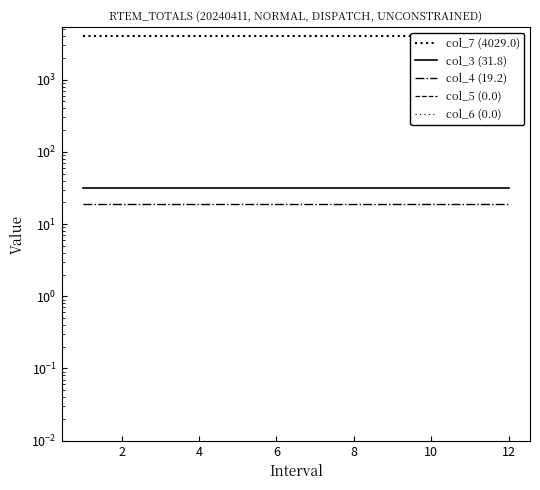

Reading right to left, list all the values displayed in this chart.

col_7 (4029.0): 4029.0	4029.0	4029.0	4029.0	4029.0	4029.0	4029.0	4029.0	4029.0	4029.0	4029.0	4029.0
col_3 (31.8): 31.8	31.8	31.8	31.8	31.8	31.8	31.8	31.8	31.8	31.8	31.8	31.8
col_4 (19.2): 19.2	19.2	19.2	19.2	19.2	19.2	19.2	19.2	19.2	19.2	19.2	19.2
col_5 (0.0): 0.0	0.0	0.0	0.0	0.0	0.0	0.0	0.0	0.0	0.0	0.0	0.0
col_6 (0.0): 0.0	0.0	0.0	0.0	0.0	0.0	0.0	0.0	0.0	0.0	0.0	0.0